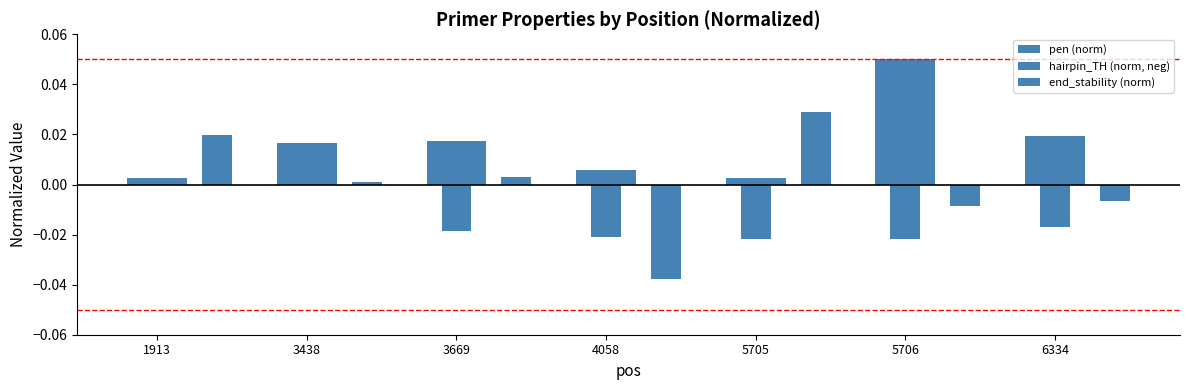

The pen (norm) series shows 0.0 at 5705. True or false?

False